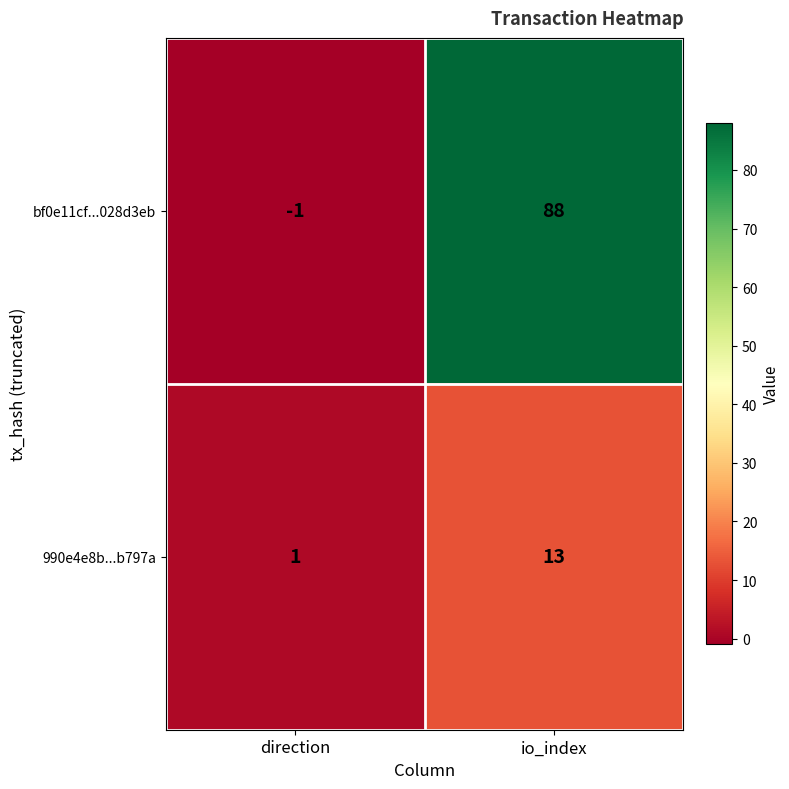

At which category is the sum across all series the highest?

io_index